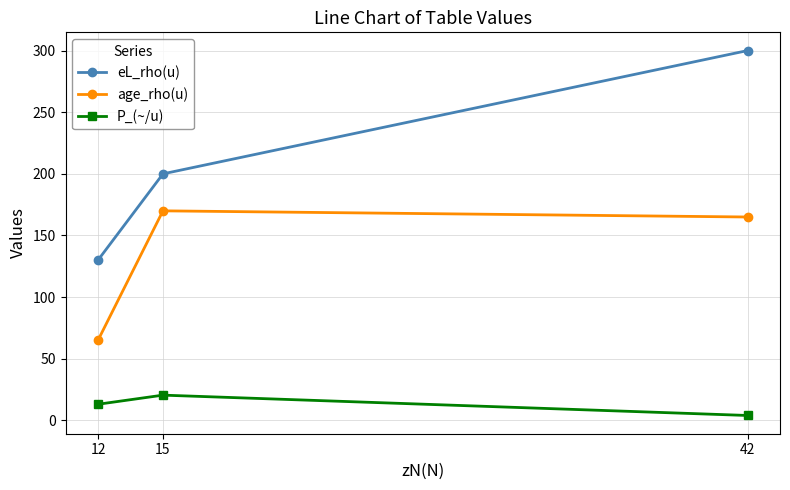

What is the value of the age_rho(u) point at the 3rd from the left?

165.0